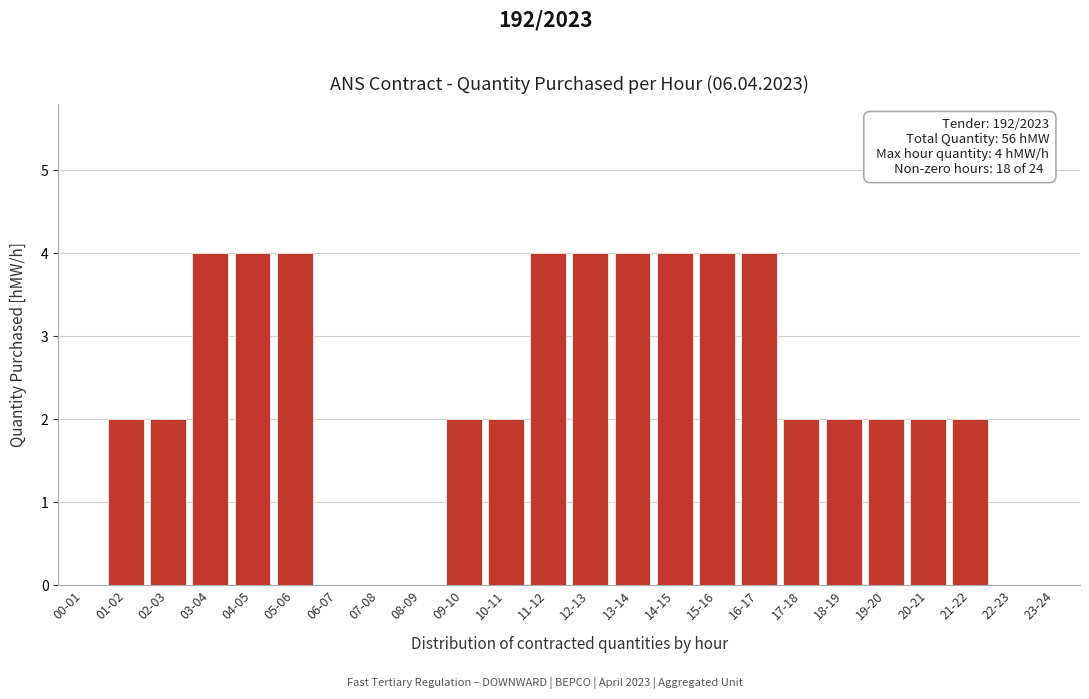

Reading left to right, list all the values displayed in this chart.

00-01=0	01-02=2	02-03=2	03-04=4	04-05=4	05-06=4	06-07=0	07-08=0	08-09=0	09-10=2	10-11=2	11-12=4	12-13=4	13-14=4	14-15=4	15-16=4	16-17=4	17-18=2	18-19=2	19-20=2	20-21=2	21-22=2	22-23=0	23-24=0